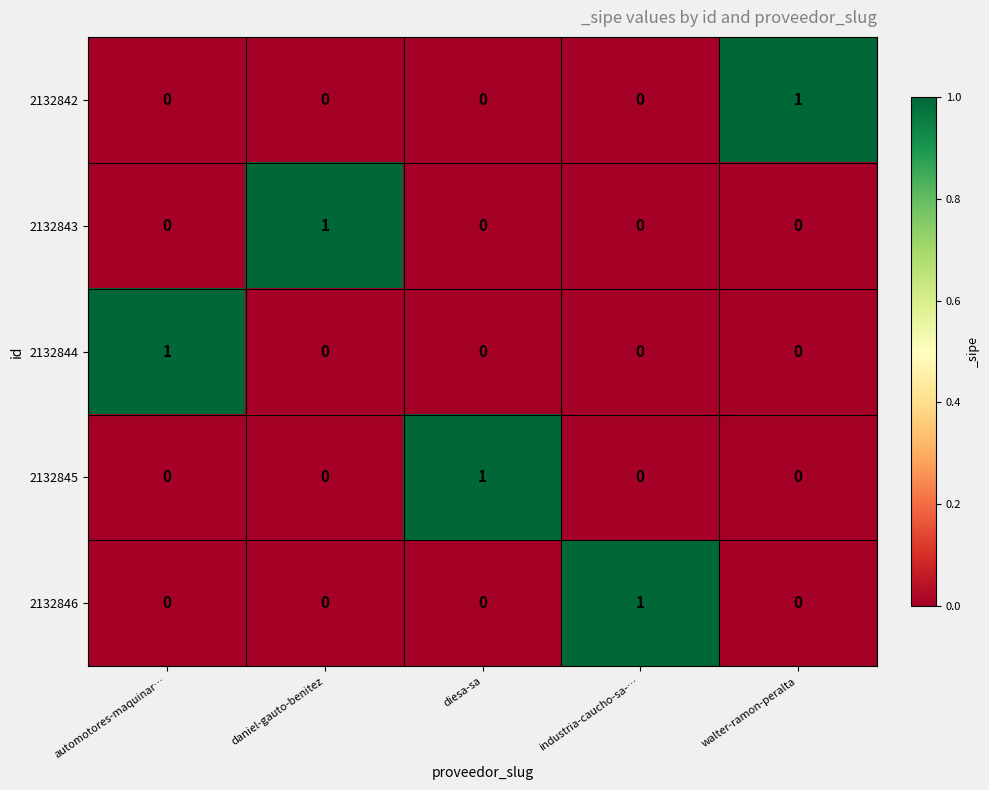

How many 2132844 values are between 0 and 1?

5